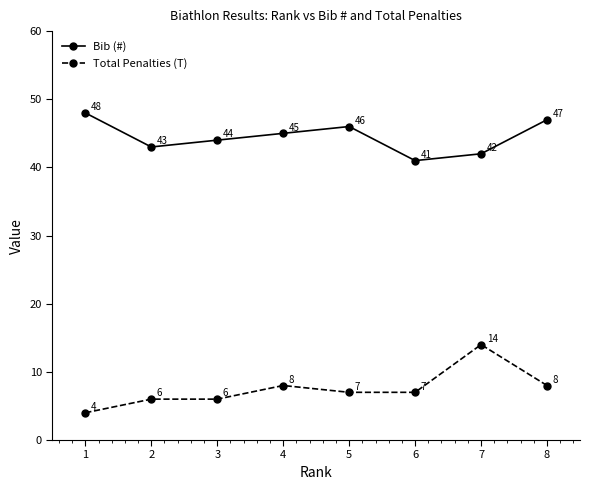

What is the average value of the Total Penalties (T) series?

8